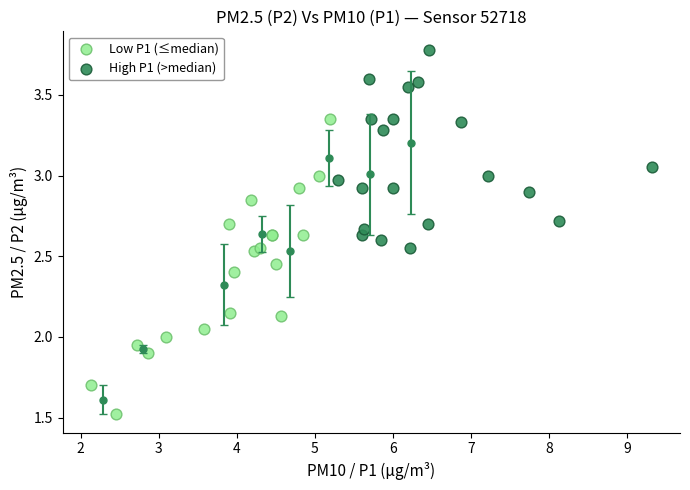

Which series reaches the minimum Y coordinate?

Low P1 (≤median)